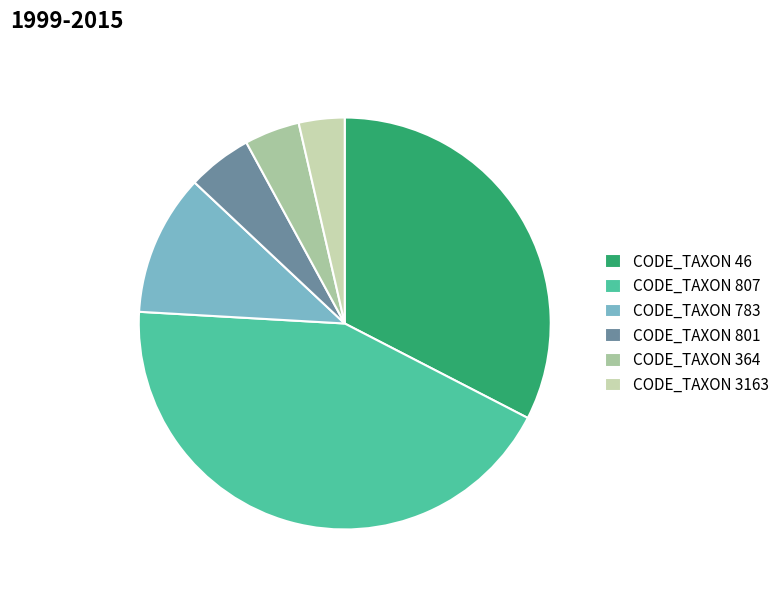

What percentage is the CODE_TAXON 364 slice, to the nearest percent?

4%